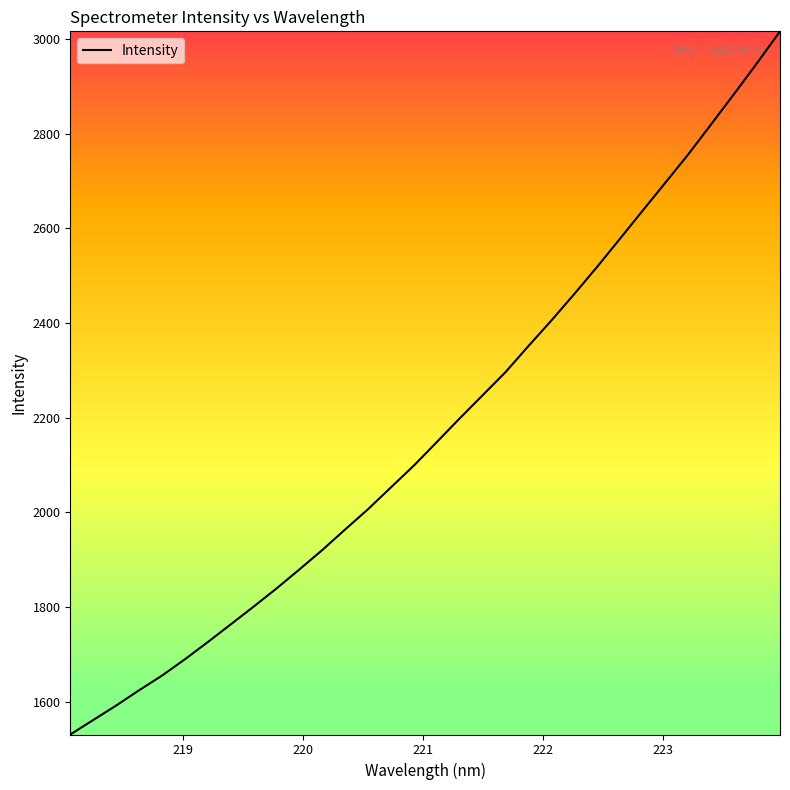

What is the maximum value shown in the chart?

3016.4